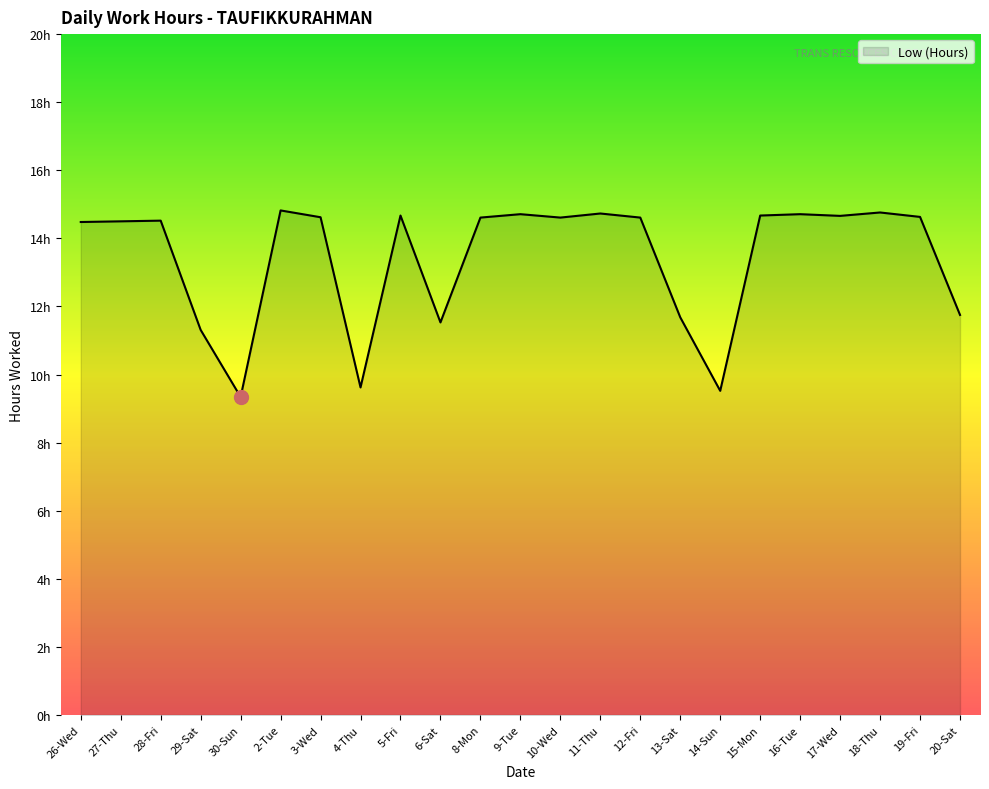

Is it true that the value at 10-Wed is 24.4?

False